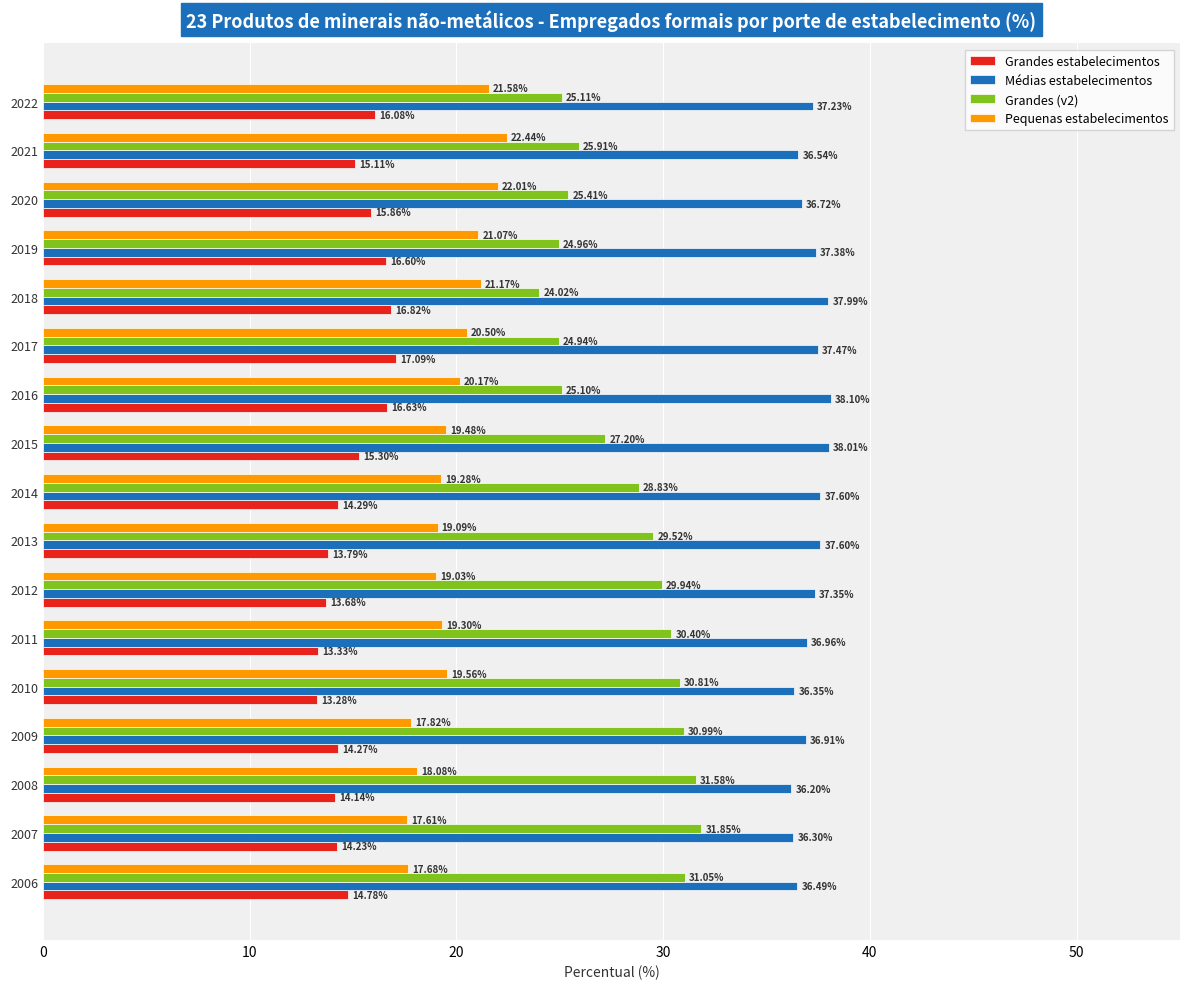

What are all the series names shown in the legend?

Grandes estabelecimentos, Médias estabelecimentos, Grandes (v2), Pequenas estabelecimentos